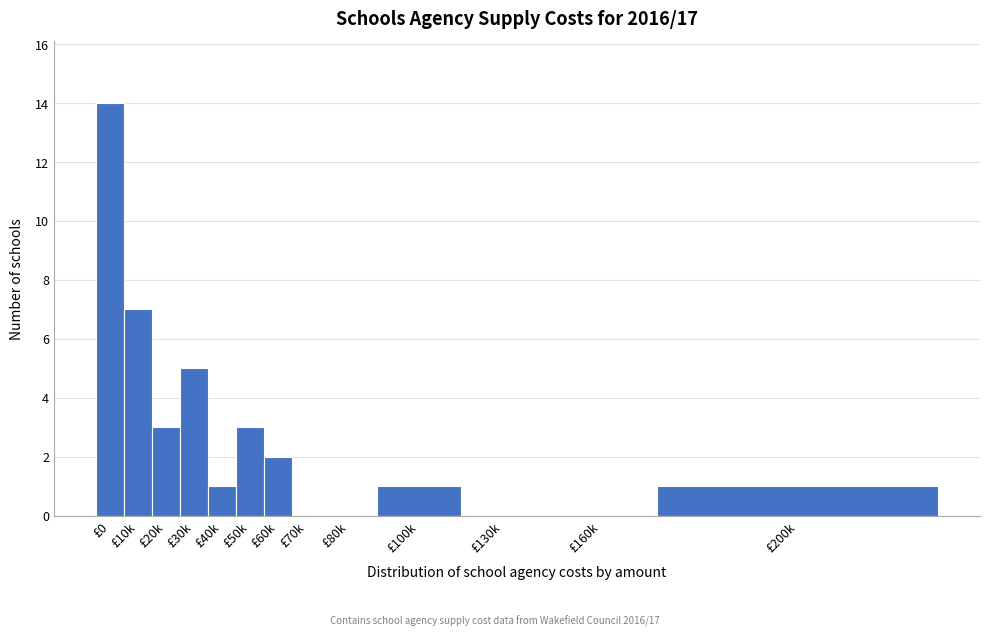

Reading right to left, list all the values displayed in this chart.

£200k=1	£160k=0	£130k=0	£100k=1	£80k=0	£70k=0	£60k=2	£50k=3	£40k=1	£30k=5	£20k=3	£10k=7	£0=14